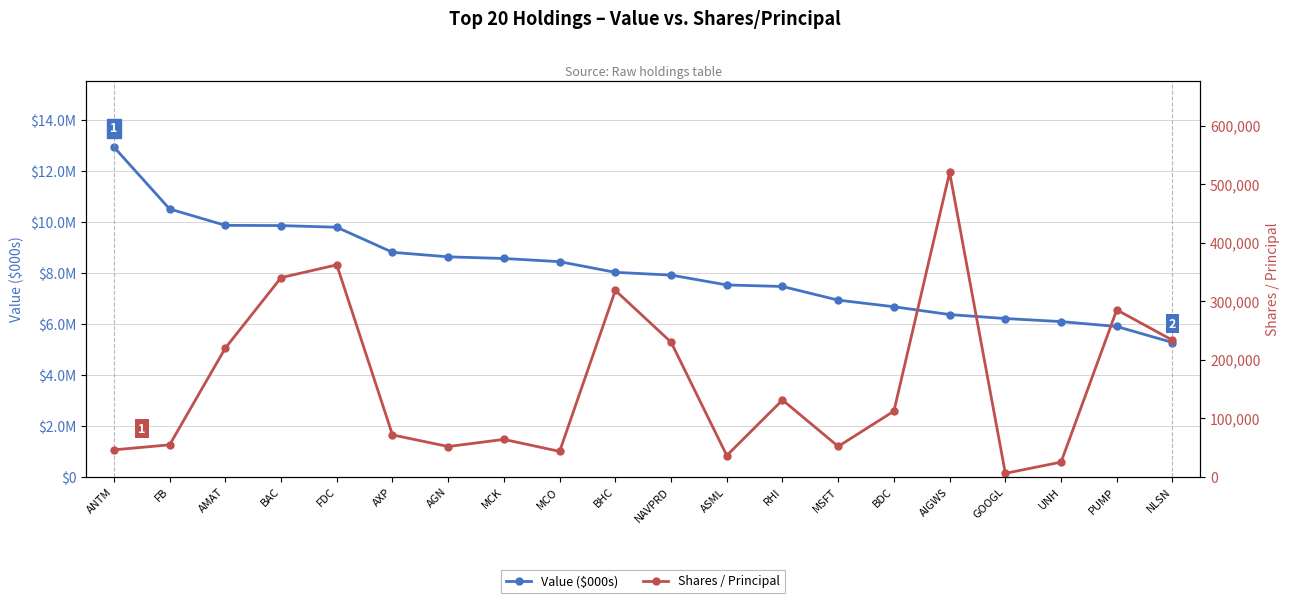

How many interior local valleys does the Shares / Principal series have?

5